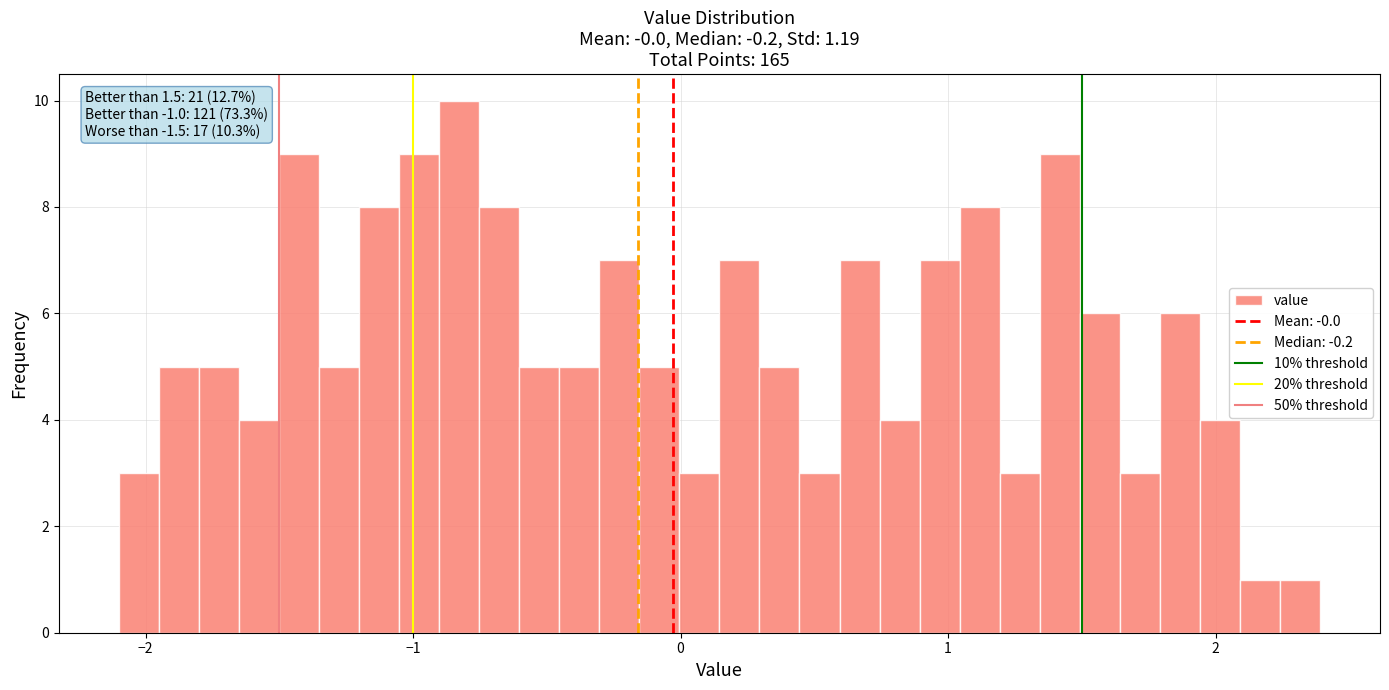

Around what value on the x-axis is the tallest bar? Give the approximate position of its centre, as read against the axis.

-0.8